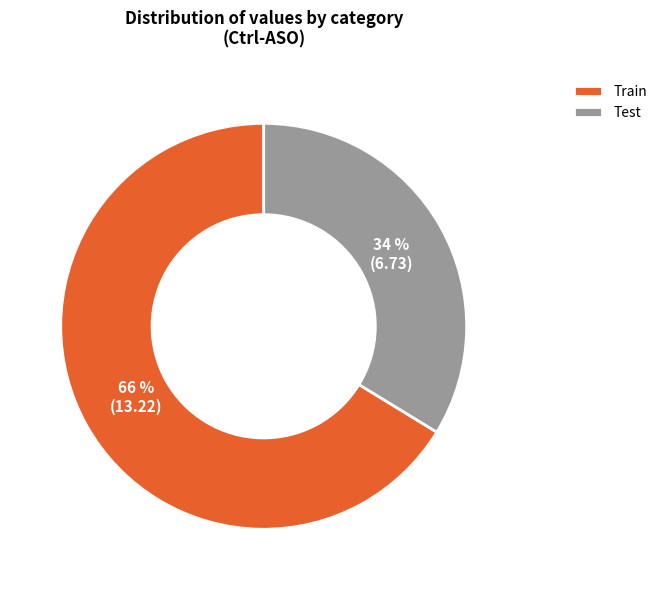

What percentage is the Train slice, to the nearest percent?

66%